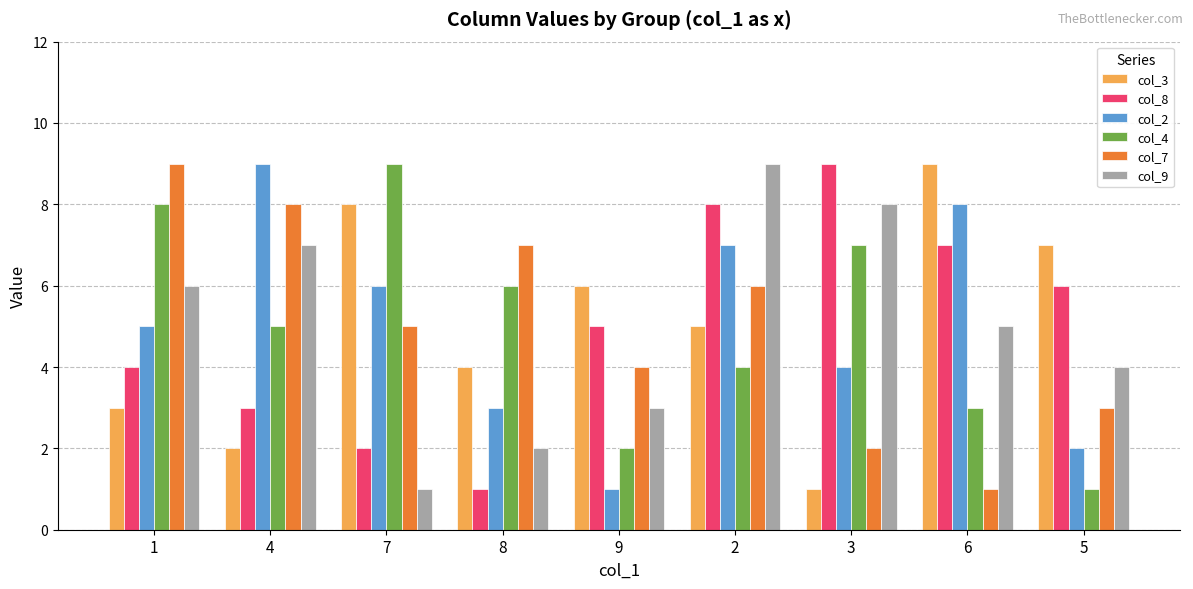

Which series changed the most between 1 and 8?

col_9